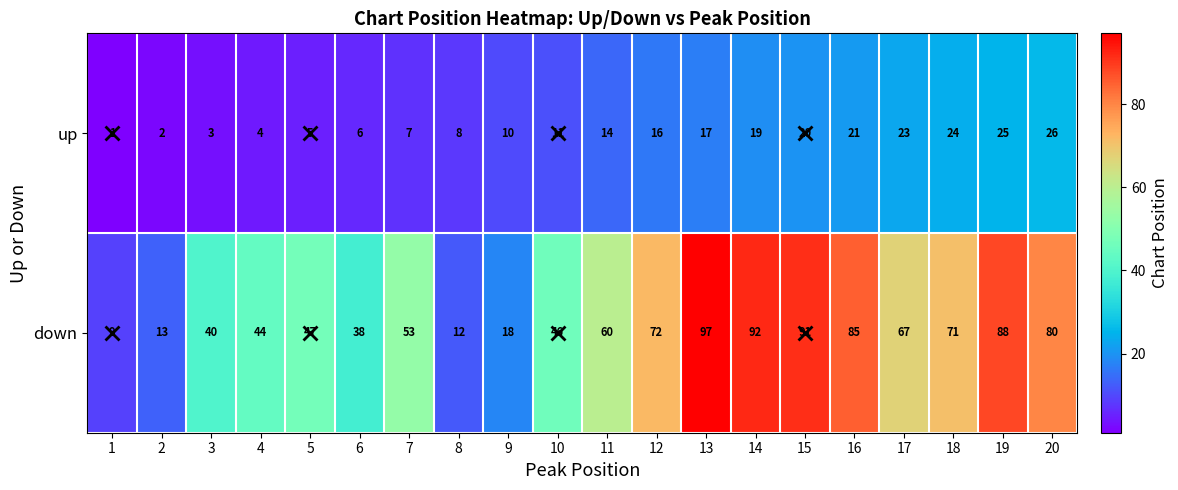

What is the difference between the maximum and minimum values in the down series?

88